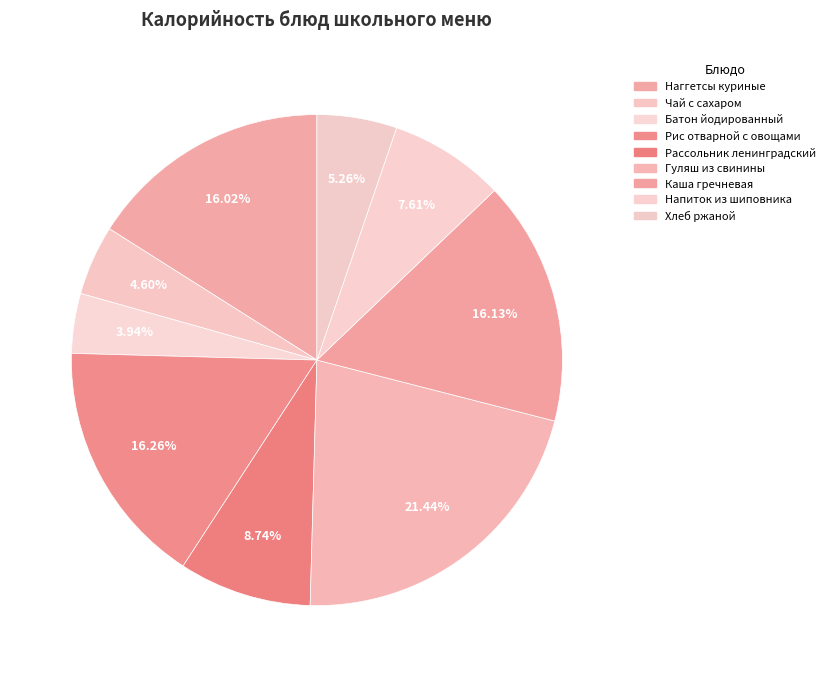

True or false: Рис отварной с овощами accounts for 16% of the total.

True